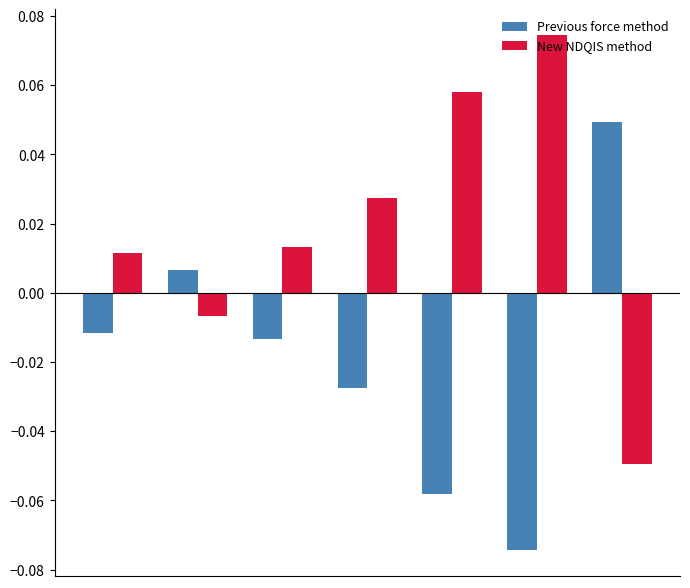

At how many categories does at least one series exceed 0?

7